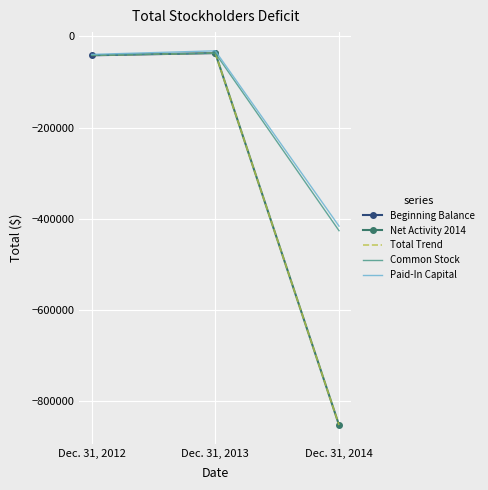

List the labels in order of Paid-In Capital value, largest first.

Dec. 31, 2013, Dec. 31, 2012, Dec. 31, 2014